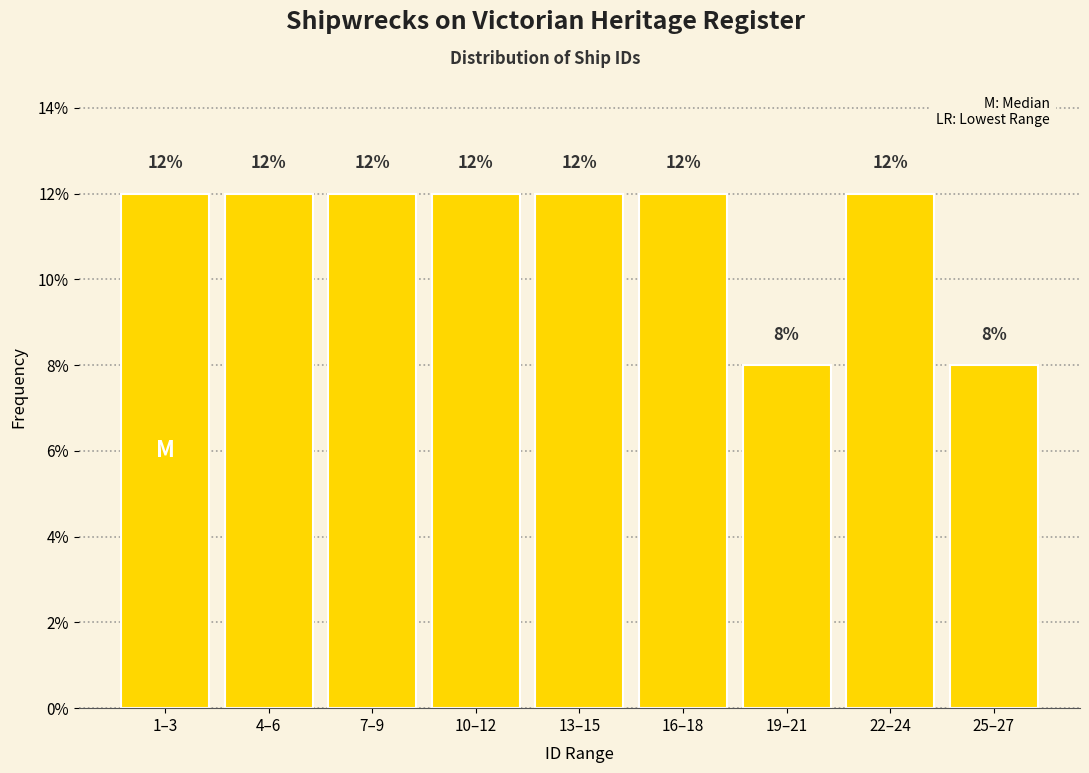

Reading left to right, list all the values displayed in this chart.

12	12	12	12	12	12	8	12	8